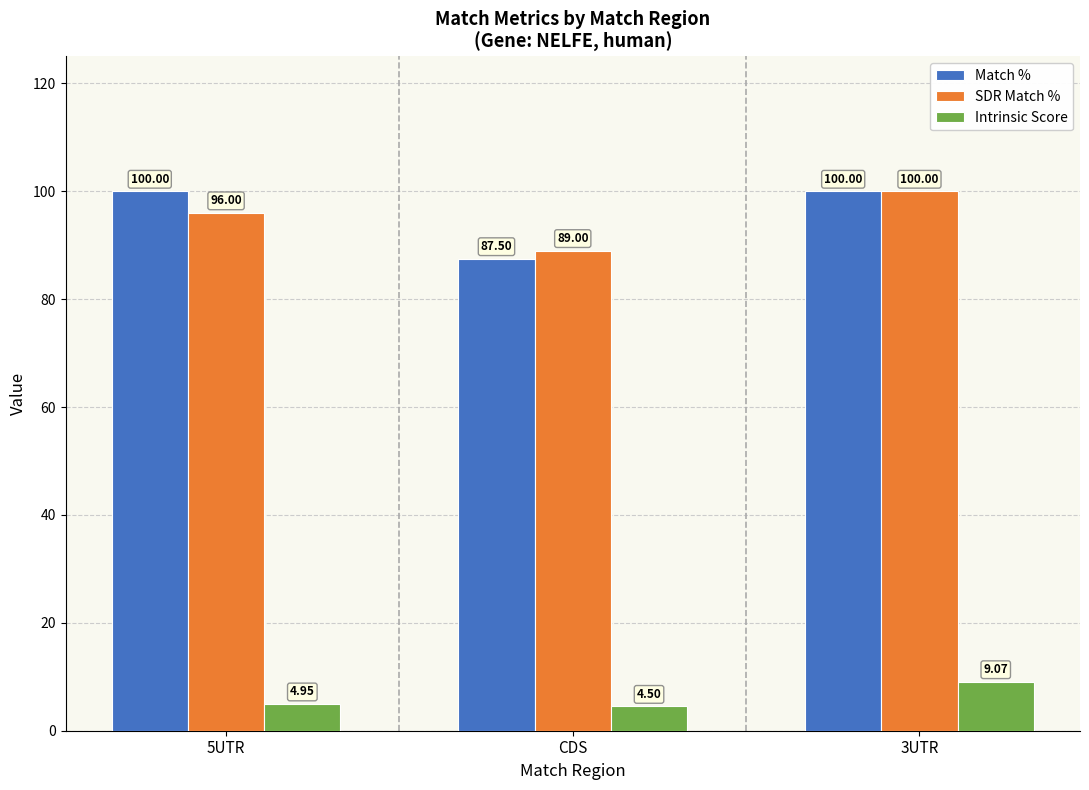

What position from the right is 3UTR?

1